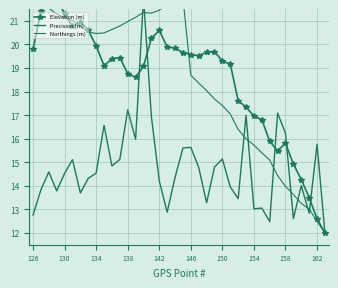

At which label does Northings (m) first exceed 20?

126